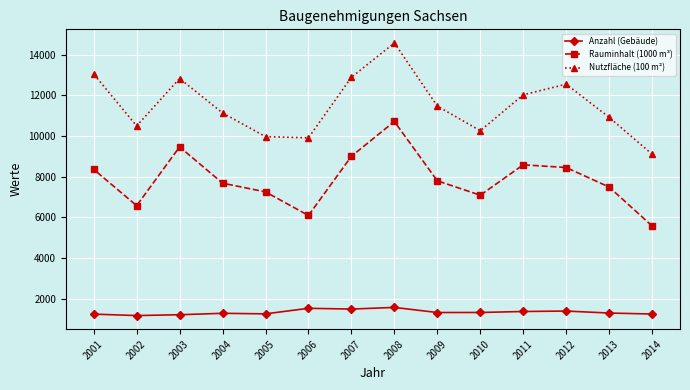

Is this an area chart (filled region under the line)?

No